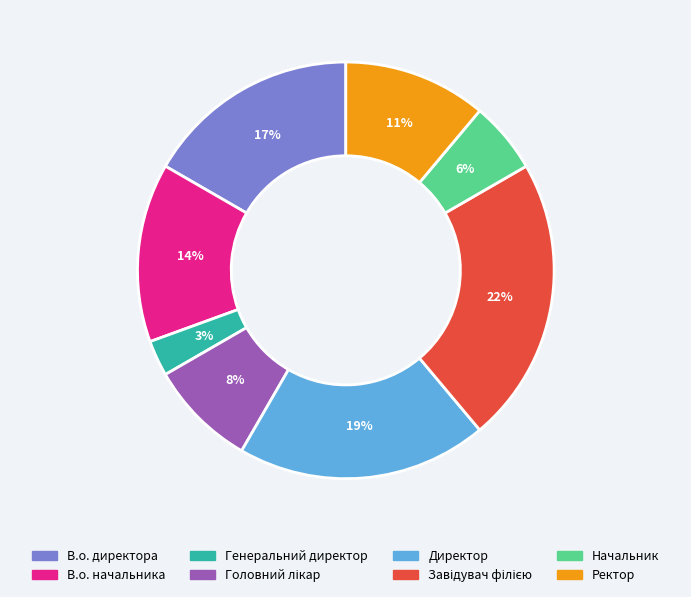

To the nearest percent, what is the average slice percentage?

12%